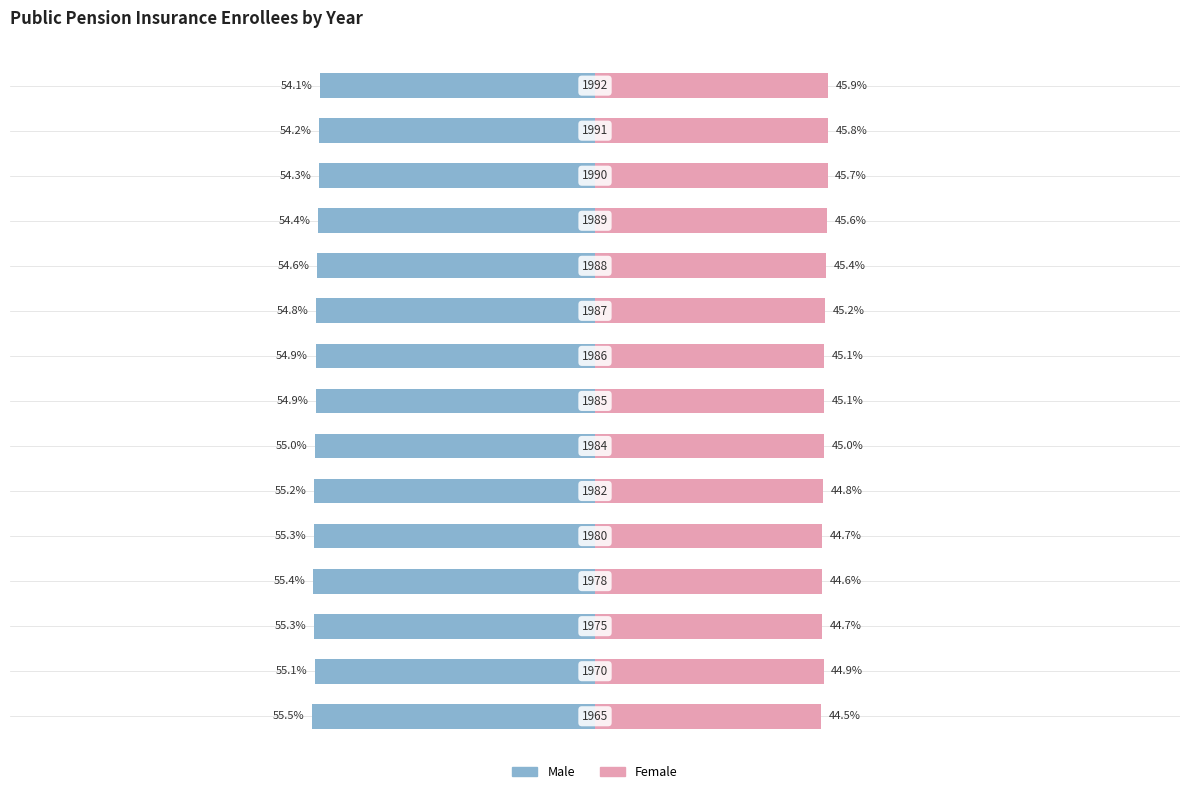

What are all the series names shown in the legend?

Male, Female